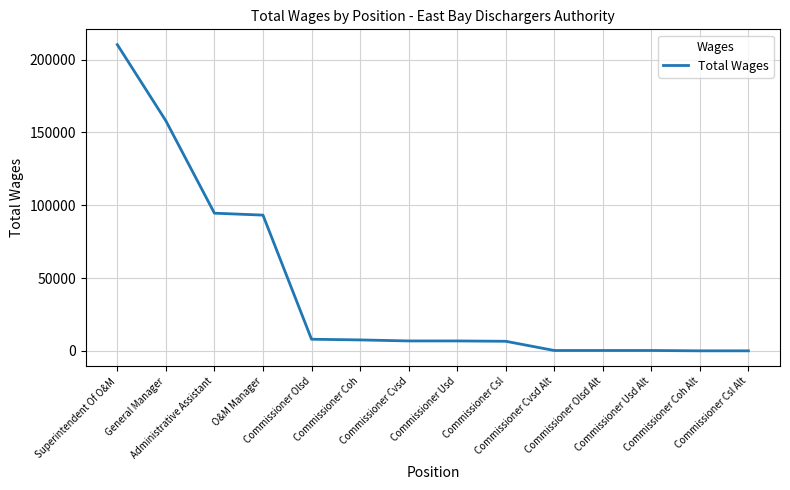

How many lines are shown in the chart?

1